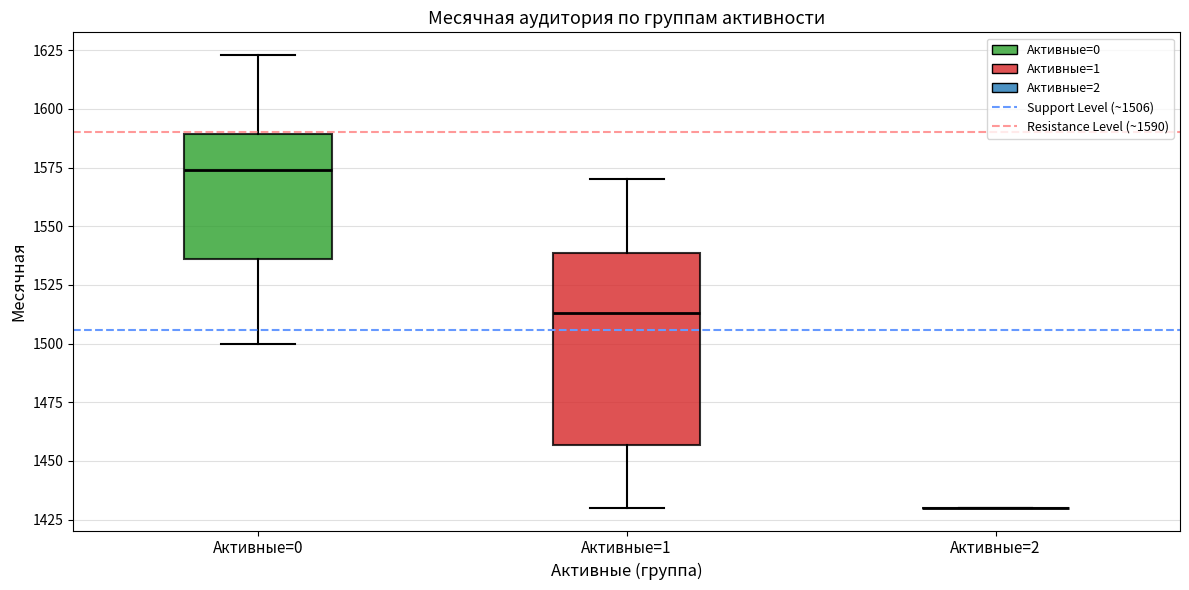

Reading left to right, transcribe this box plot: for each box, give where its median line is, the range the box spans, and where its two whiskers end, as read against the y-axis. The values are not printed on the chart, so give them approximately, as read against the axis.

Активные=0: median 1575, box 1535 to 1590, whiskers 1500 to 1625
Активные=1: median 1515, box 1455 to 1540, whiskers 1430 to 1570
Активные=2: box collapsed to a line at 1430, whiskers 1430 to 1430